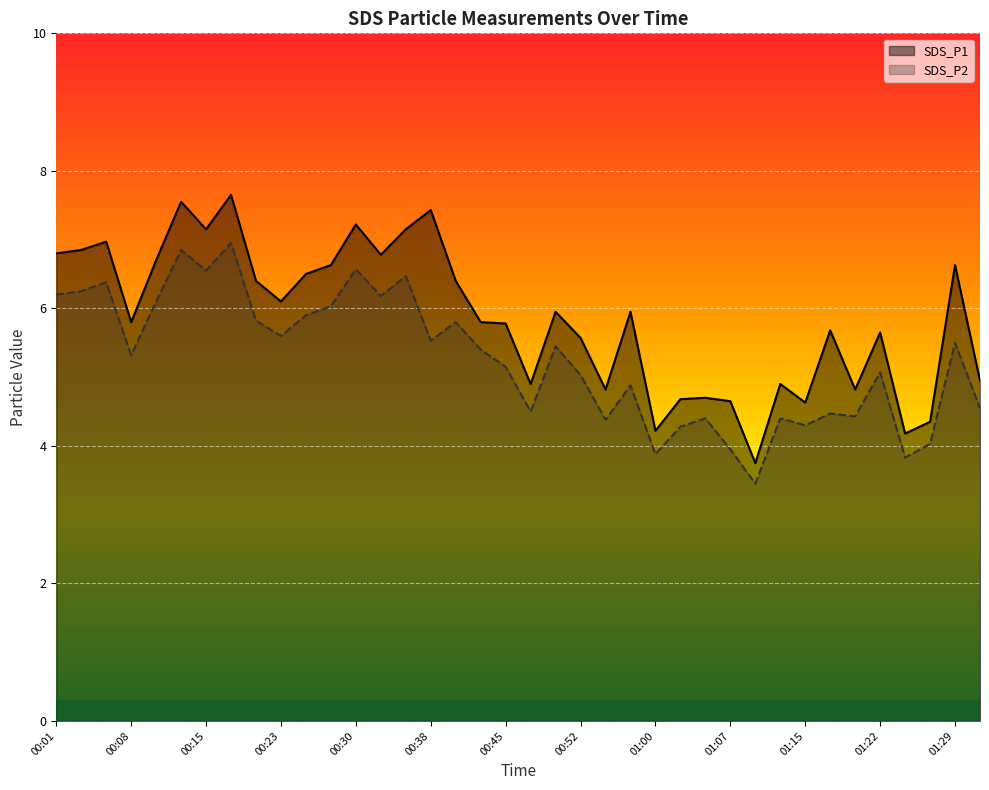

True or false: SDS_P1 and SDS_P2 intersect in this chart.

False